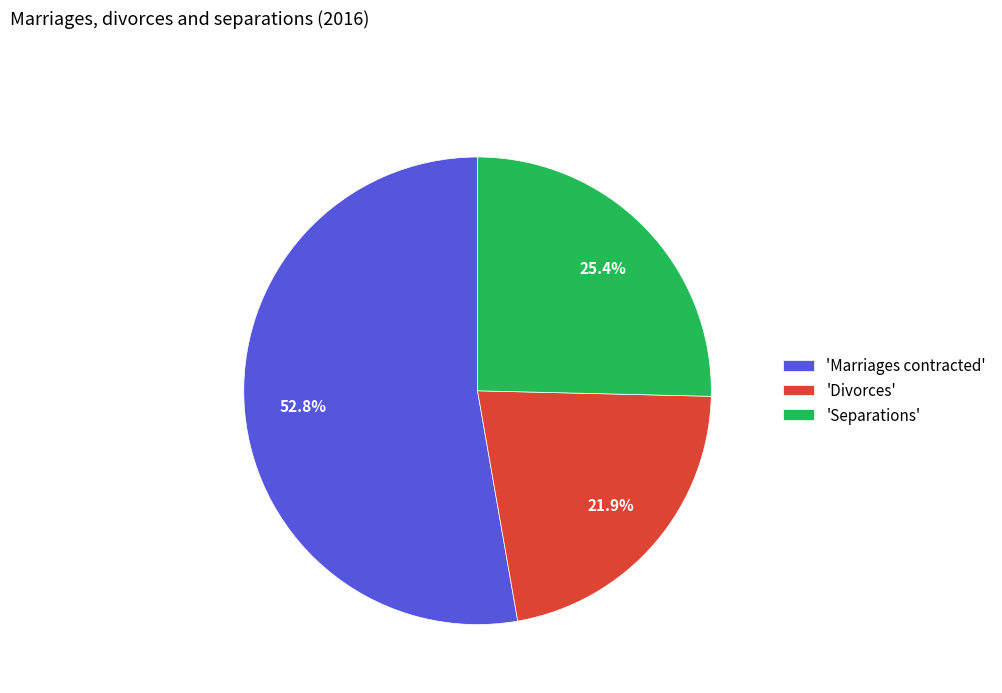

Does any single category account for the majority?

Yes